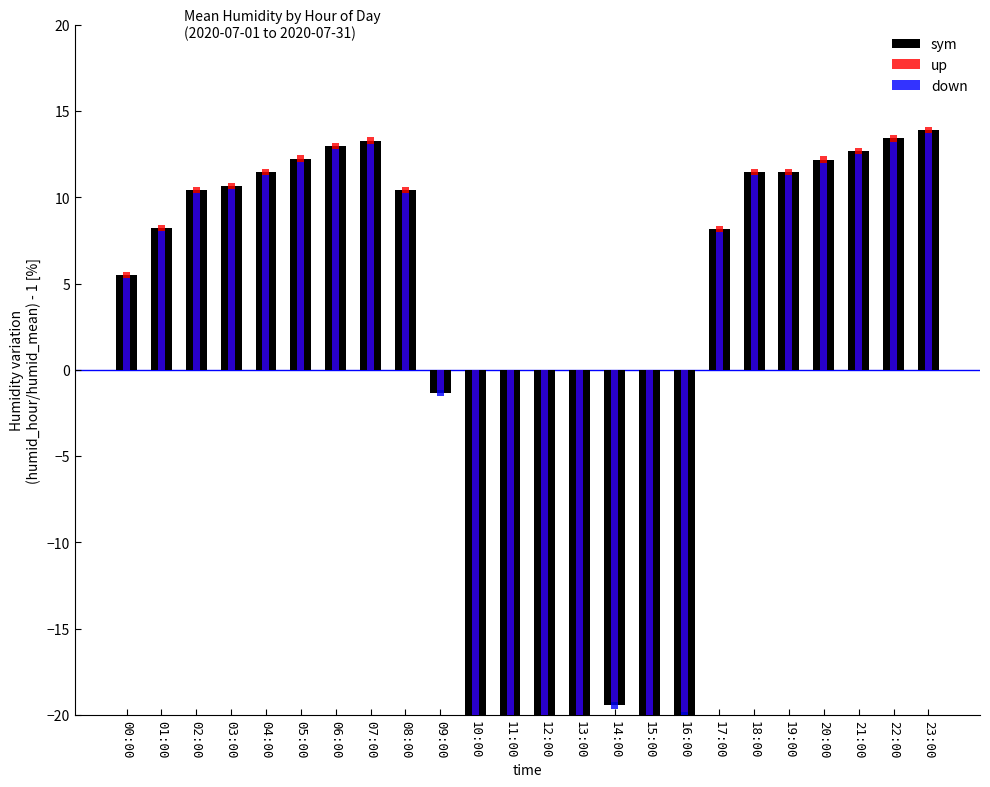

What are all the series names shown in the legend?

sym, up, down